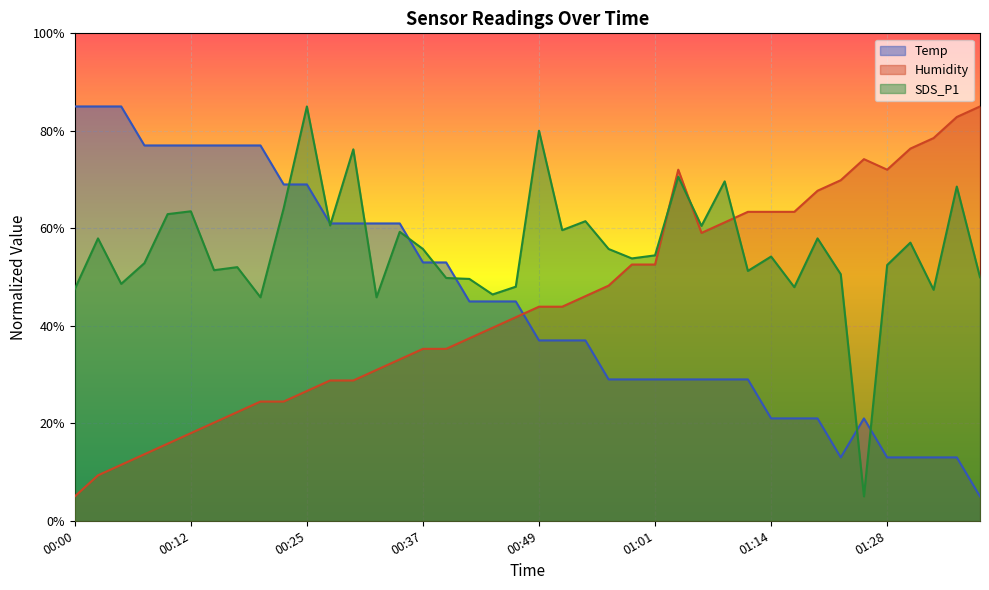

At which label does Temp first exceed 45?

00:00